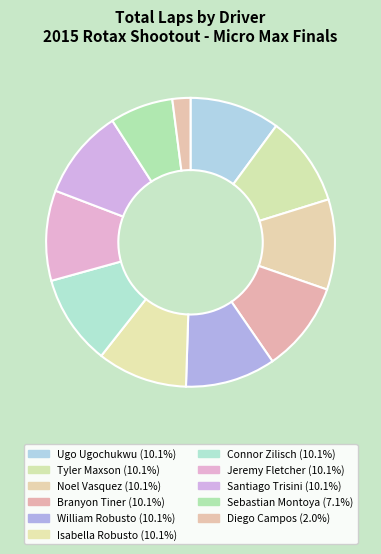

What is the change in value from Connor Zilisch to Sebastian Montoya?

-3